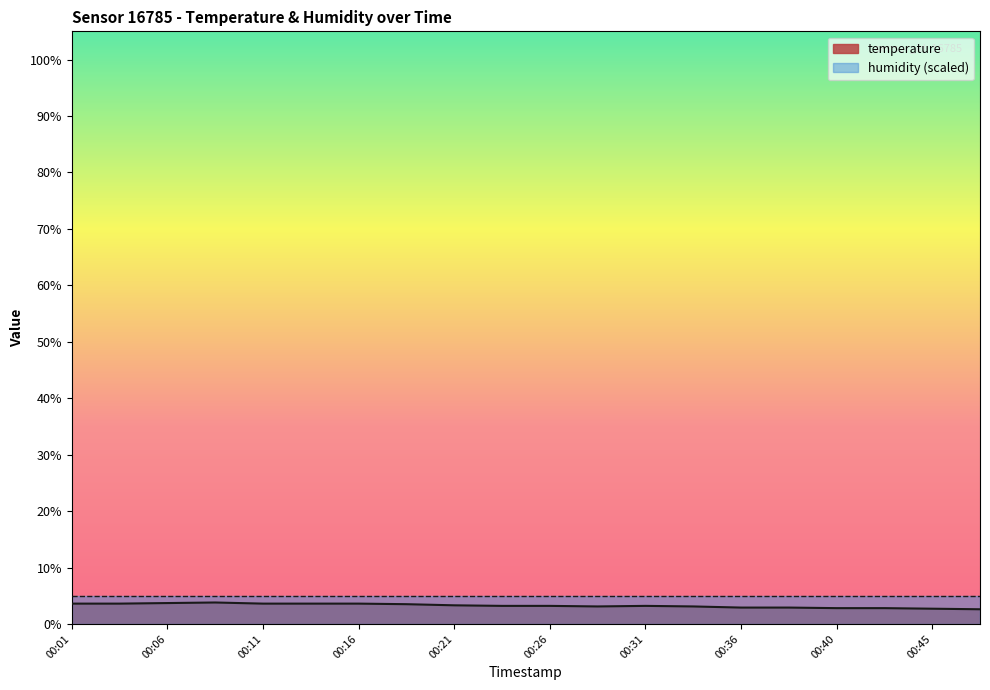

Rank the categories by value from highest to lowest.

00:09, 00:06, 00:01, 00:04, 00:11, 00:14, 00:16, 00:19, 00:21, 00:24, 00:26, 00:31, 00:28, 00:33, 00:36, 00:38, 00:40, 00:43, 00:45, 00:48